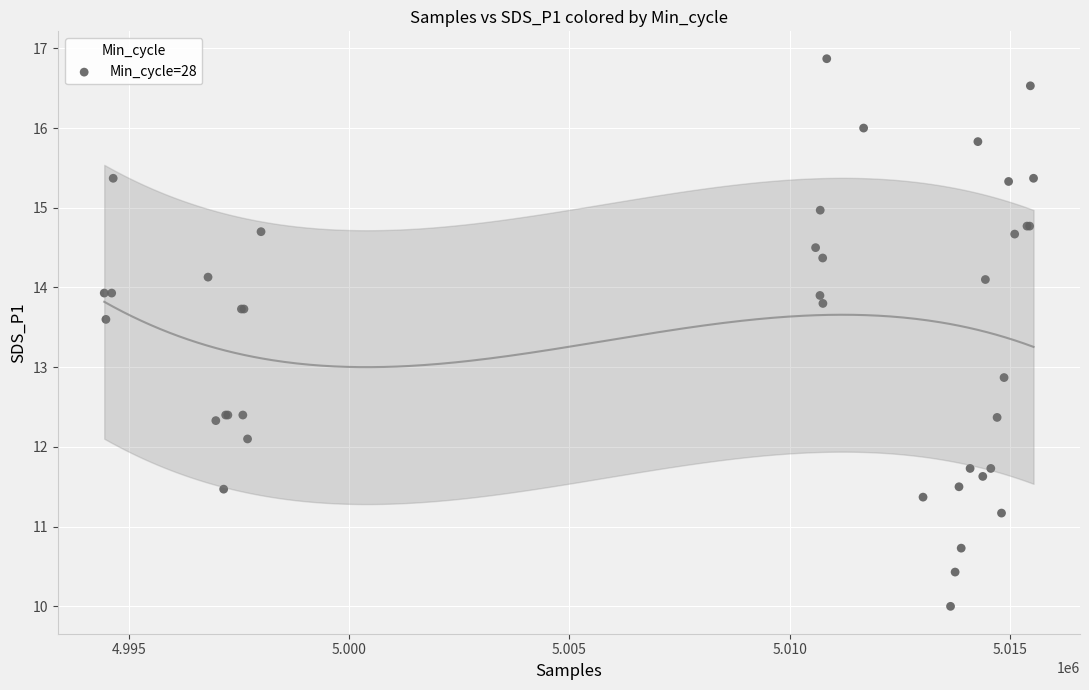

What Y value in the scatter plot is closest to 13?

12.9